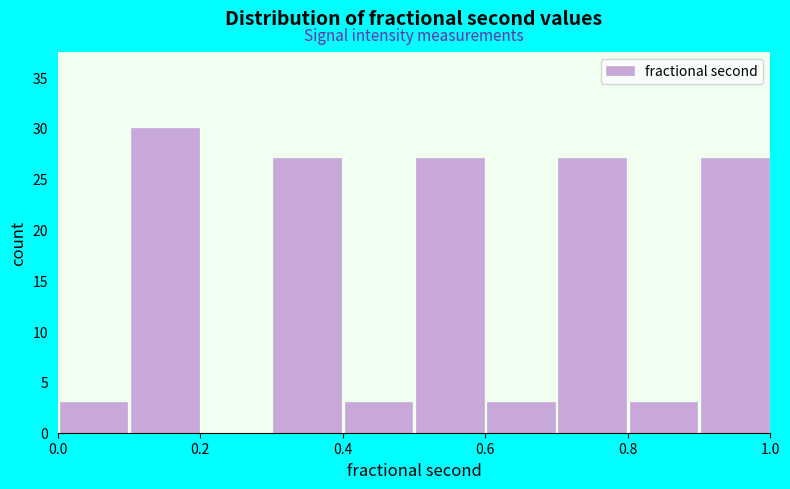

Reading left to right, list every bar in this chart as the range it spans on the x-axis followed by its height. The values are not printed on the chart, so give them approximately, as read against the axis.

0.0 to 0.1: 3
0.1 to 0.2: 30
0.2 to 0.3: 0
0.3 to 0.4: 27
0.4 to 0.5: 3
0.5 to 0.6: 27
0.6 to 0.7: 3
0.7 to 0.8: 27
0.8 to 0.9: 3
0.9 to 1.0: 27